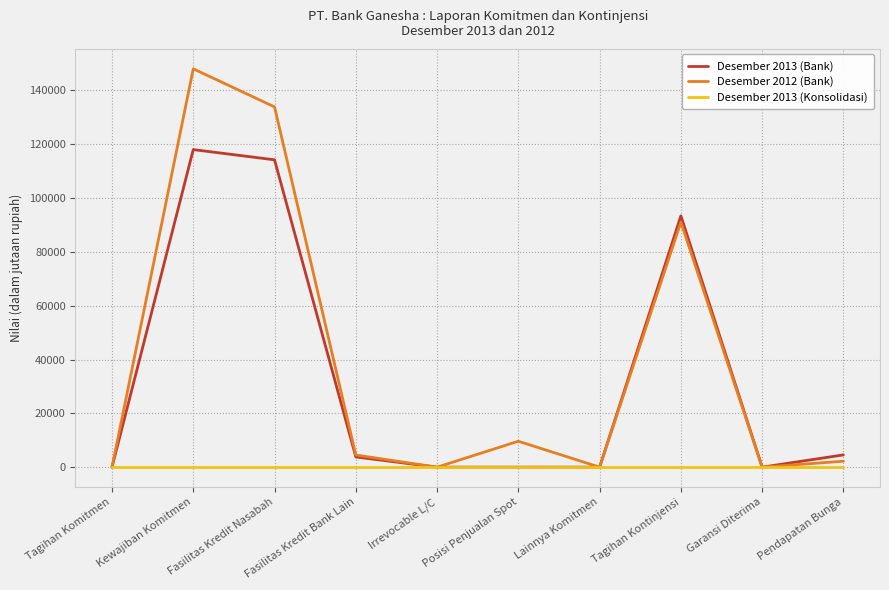

Count the number of categories in the chart.

10